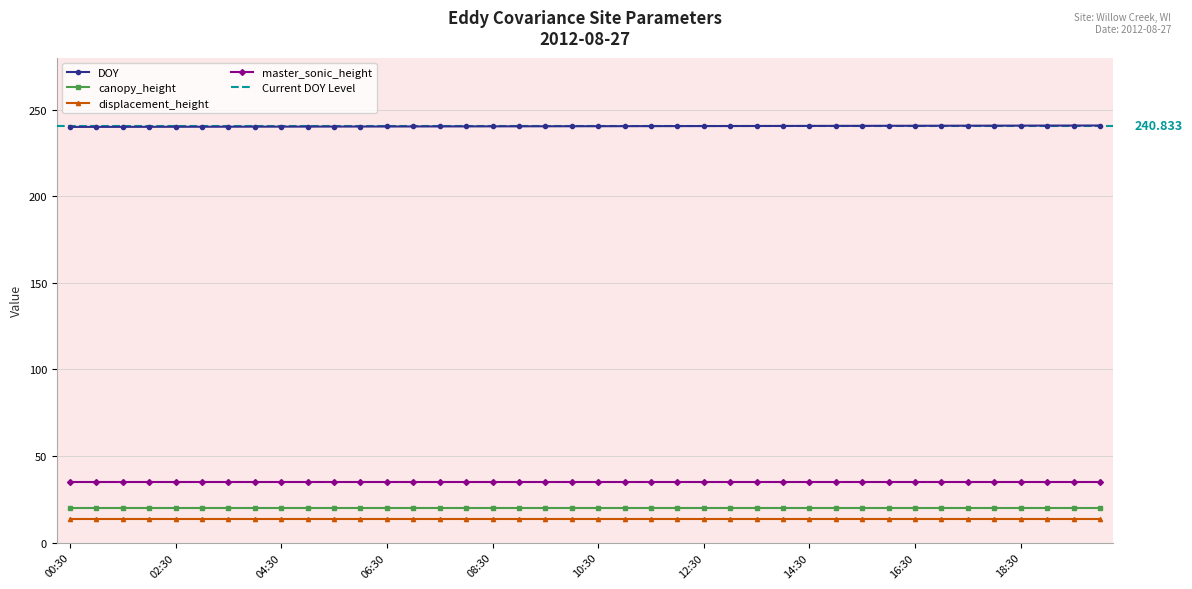

Reading left to right, list all the values displayed in this chart.

DOY: 240.0	240.0	240.1	240.1	240.1	240.1	240.1	240.2	240.2	240.2	240.2	240.2	240.3	240.3	240.3	240.3	240.4	240.4	240.4	240.4	240.4	240.5	240.5	240.5	240.5	240.5	240.6	240.6	240.6	240.6	240.6	240.7	240.7	240.7	240.7	240.7	240.8	240.8	240.8	240.8
canopy_height: 20.0	20.0	20.0	20.0	20.0	20.0	20.0	20.0	20.0	20.0	20.0	20.0	20.0	20.0	20.0	20.0	20.0	20.0	20.0	20.0	20.0	20.0	20.0	20.0	20.0	20.0	20.0	20.0	20.0	20.0	20.0	20.0	20.0	20.0	20.0	20.0	20.0	20.0	20.0	20.0
displacement_height: 13.4	13.4	13.4	13.4	13.4	13.4	13.4	13.4	13.4	13.4	13.4	13.4	13.4	13.4	13.4	13.4	13.4	13.4	13.4	13.4	13.4	13.4	13.4	13.4	13.4	13.4	13.4	13.4	13.4	13.4	13.4	13.4	13.4	13.4	13.4	13.4	13.4	13.4	13.4	13.4
master_sonic_height: 35.0	35.0	35.0	35.0	35.0	35.0	35.0	35.0	35.0	35.0	35.0	35.0	35.0	35.0	35.0	35.0	35.0	35.0	35.0	35.0	35.0	35.0	35.0	35.0	35.0	35.0	35.0	35.0	35.0	35.0	35.0	35.0	35.0	35.0	35.0	35.0	35.0	35.0	35.0	35.0